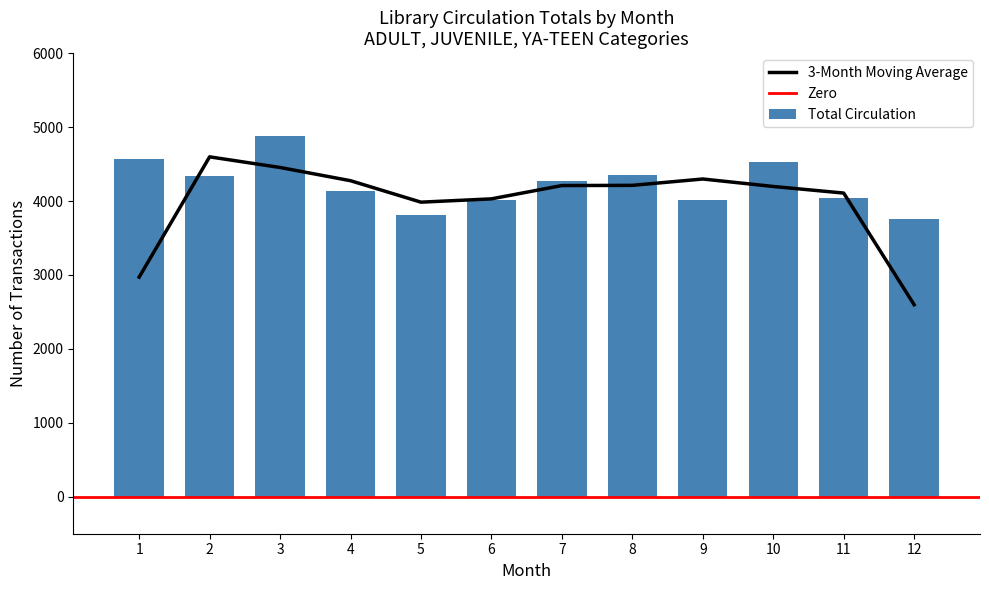

What is the sum of all Total Circulation values?

50702